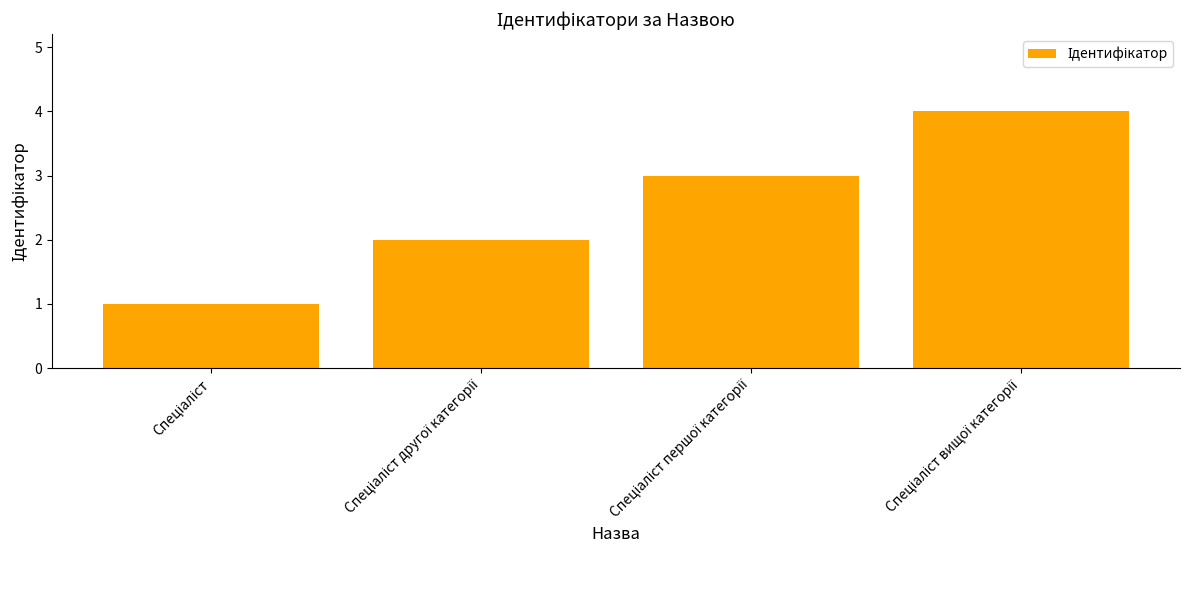

What is the maximum value shown in the chart?

4